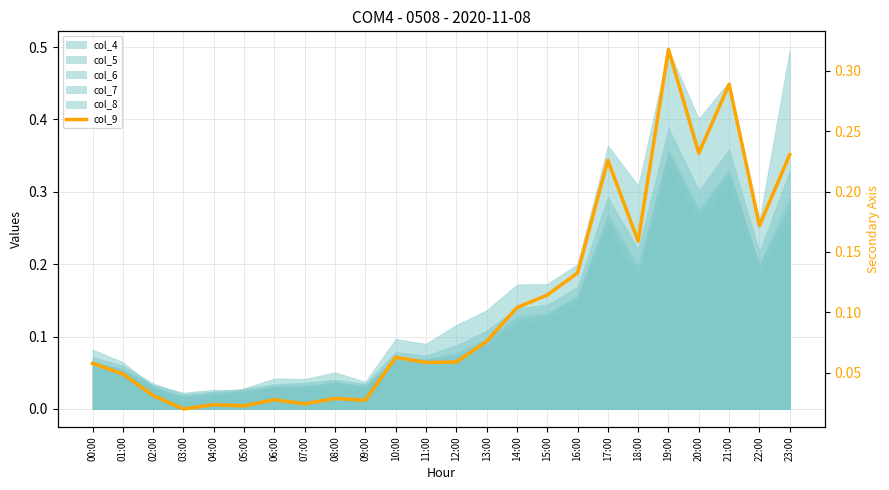

Rank the categories by value from highest to lowest.

19:00, 21:00, 20:00, 23:00, 17:00, 22:00, 18:00, 16:00, 15:00, 14:00, 13:00, 10:00, 12:00, 11:00, 00:00, 01:00, 02:00, 08:00, 06:00, 09:00, 07:00, 04:00, 05:00, 03:00